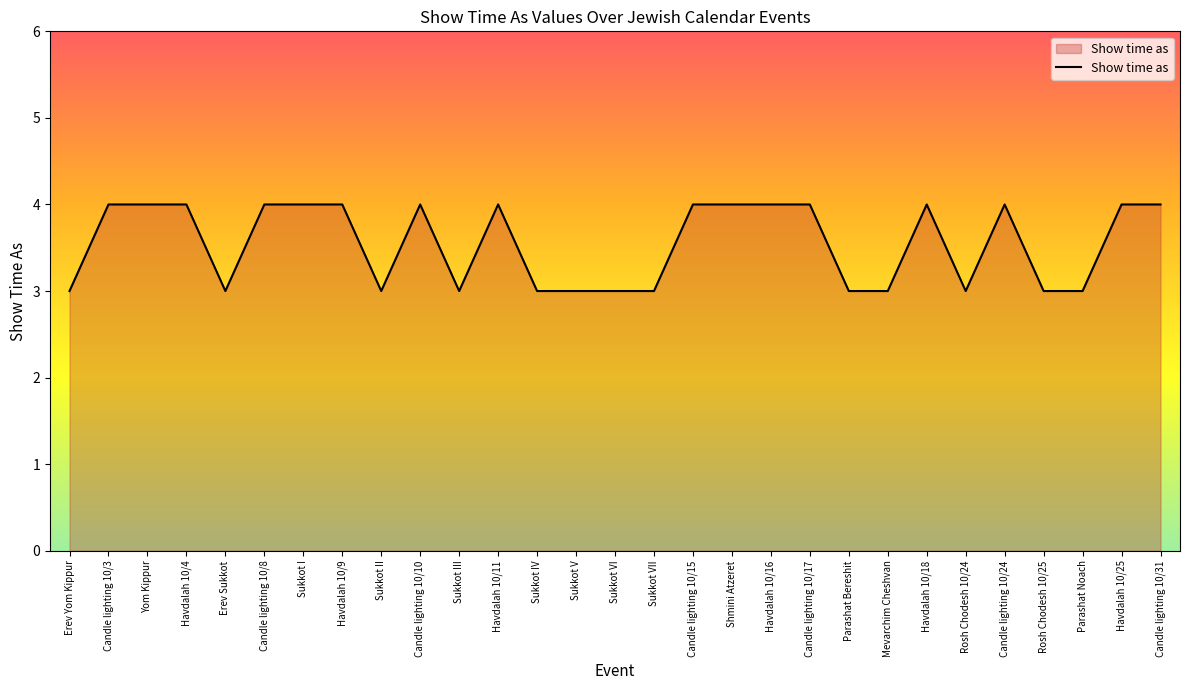

Which has a higher value, Havdalah 10/18 or Mevarchim Cheshvan?

Havdalah 10/18